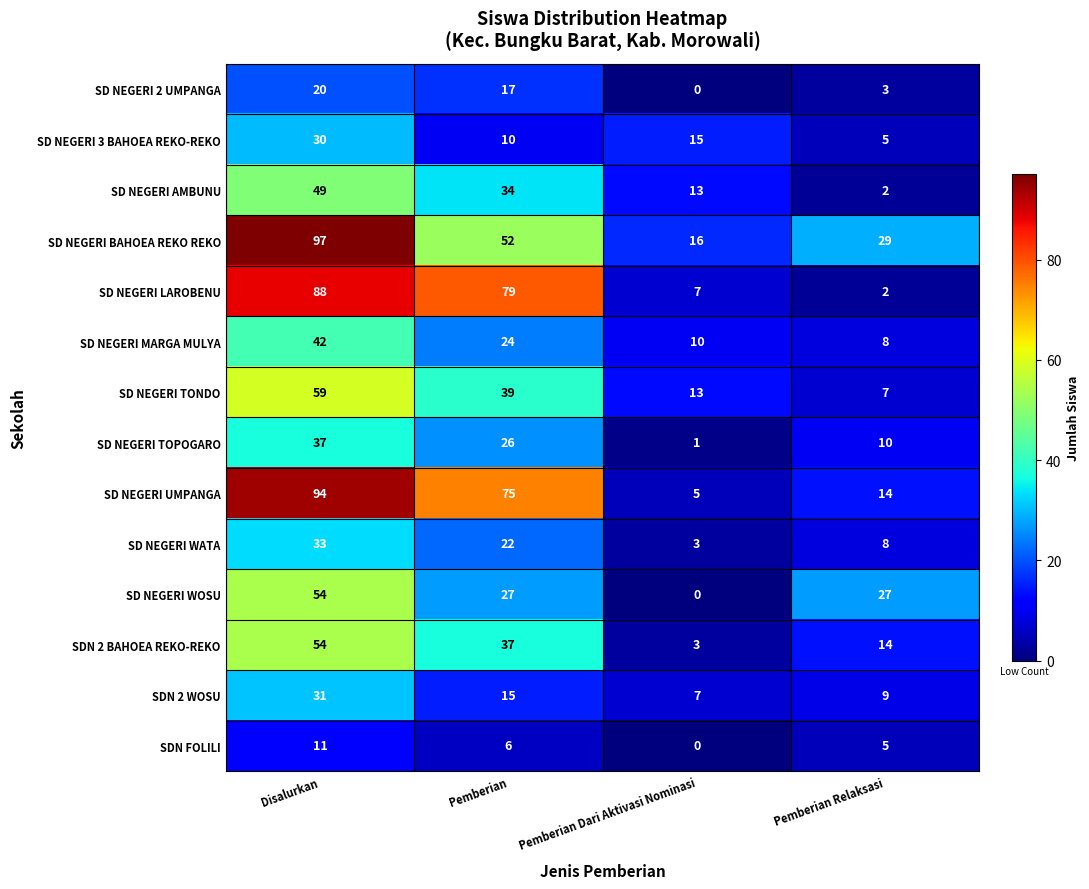

What is the sum of all SD NEGERI LAROBENU values?

176